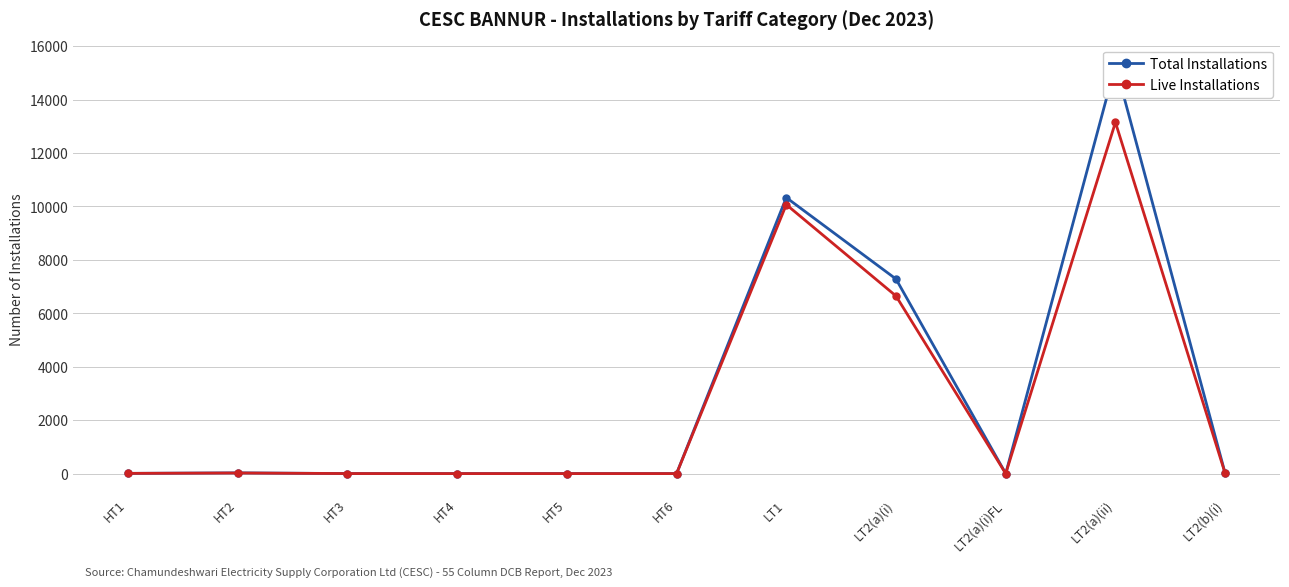

Reading right to left, extract all data points from this chart.

Total Installations: LT2(b)(i)=9	LT2(a)(ii)=15293	LT2(a)(i)FL=1	LT2(a)(i)=7284	LT1=10333	HT6=0	HT5=1	HT4=0	HT3=1	HT2=27	HT1=8
Live Installations: LT2(b)(i)=8	LT2(a)(ii)=13150	LT2(a)(i)FL=1	LT2(a)(i)=6649	LT1=10070	HT6=0	HT5=0	HT4=0	HT3=1	HT2=22	HT1=8